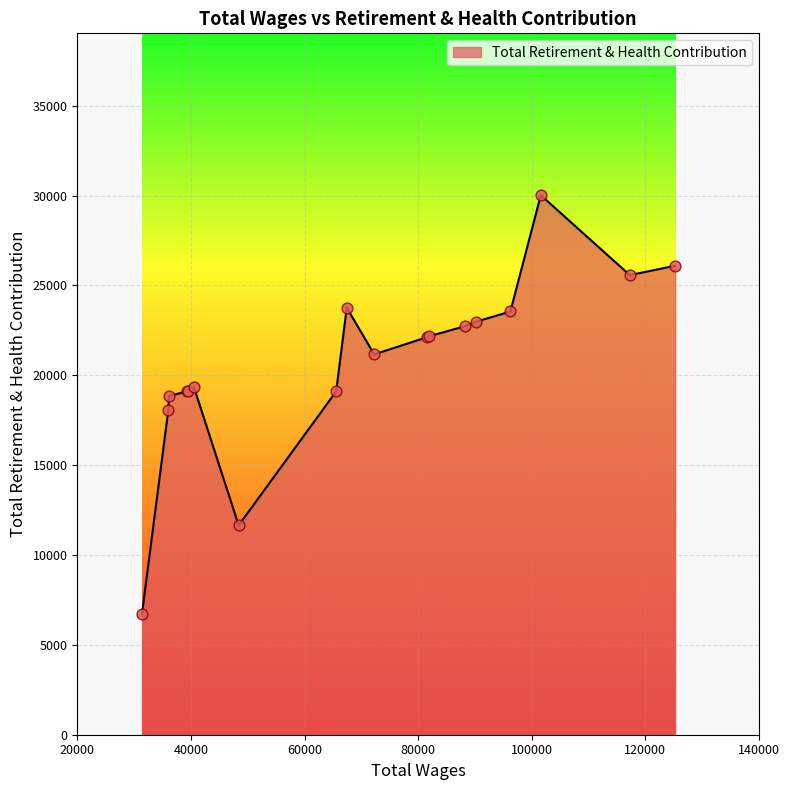

What is the smallest value displayed?

6703